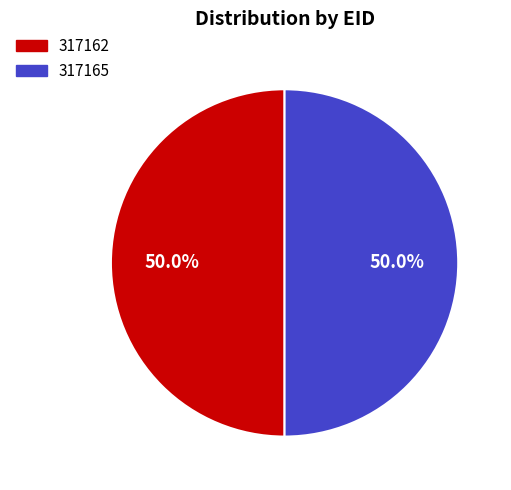

True or false: 317162 accounts for 50% of the total.

True